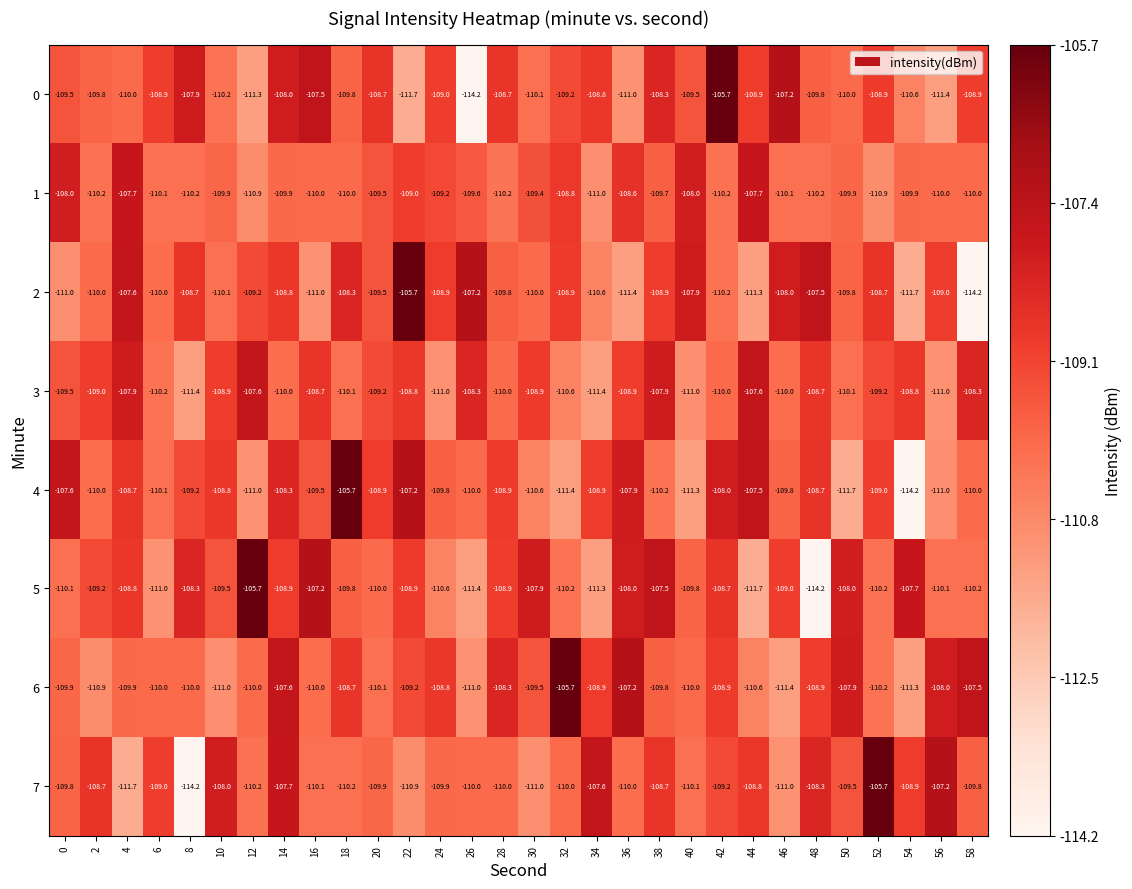

What is the greatest value displayed?

-105.7